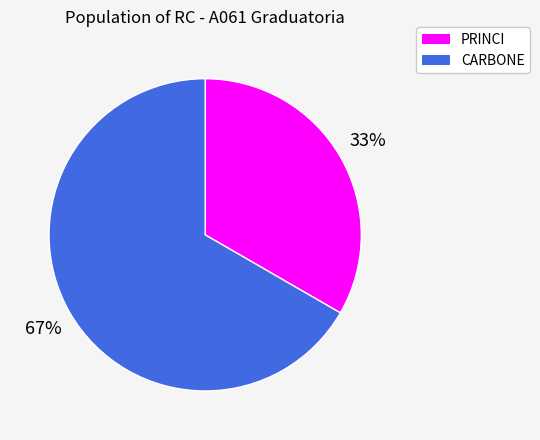

Is the sum of CARBONE and PRINCI greater than half?

Yes